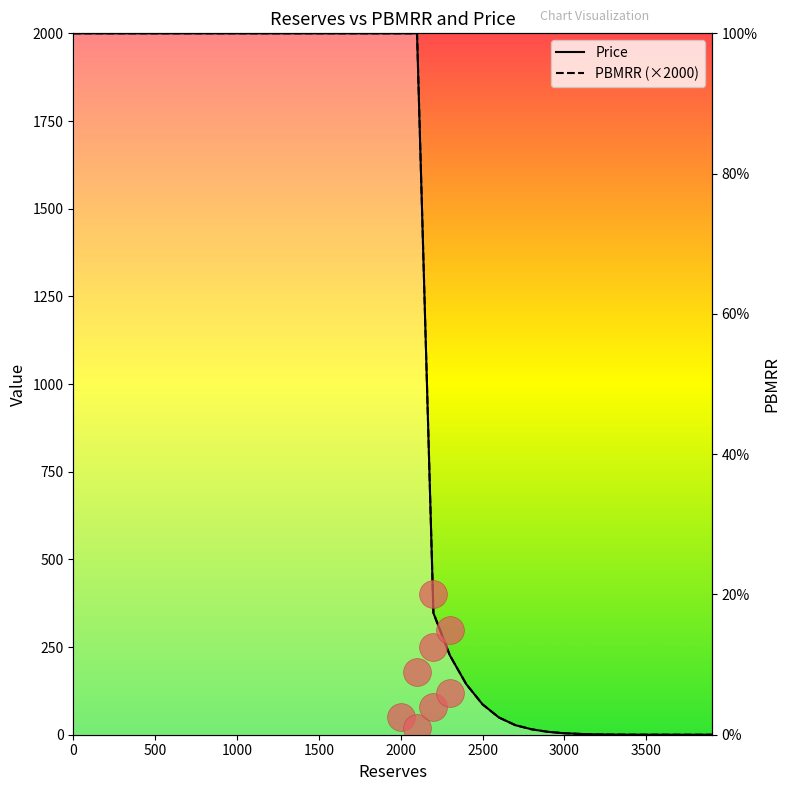

Which series has the largest total across all categories?

Price